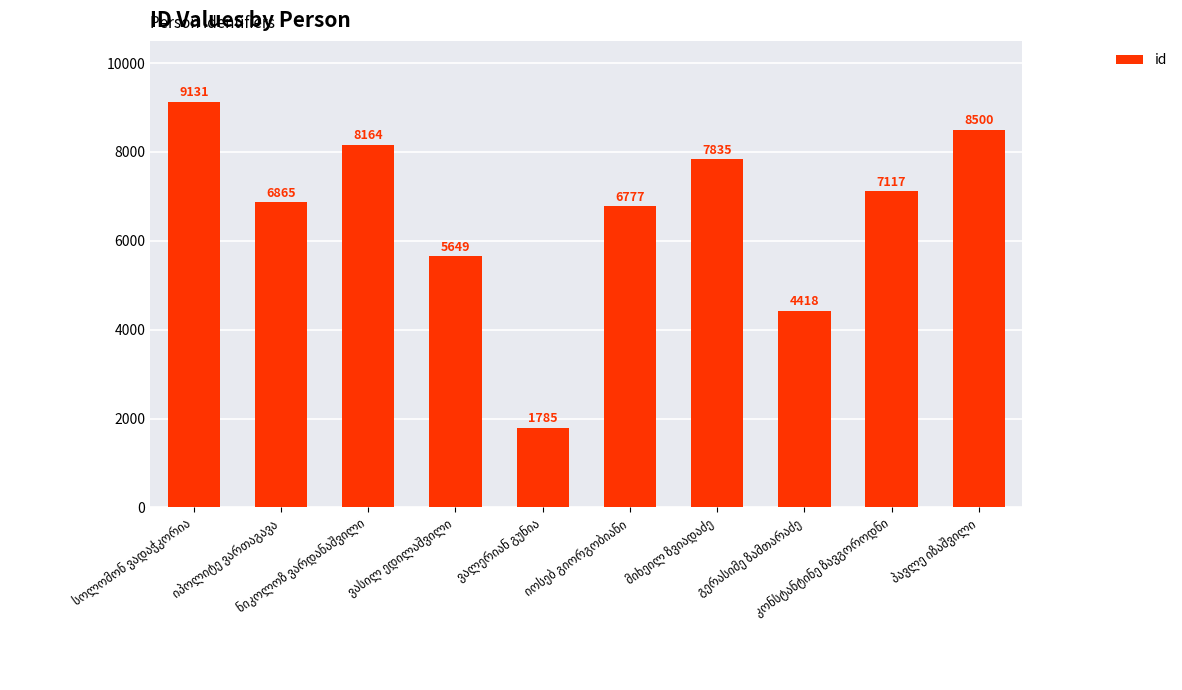

What is the smallest value displayed?

1785